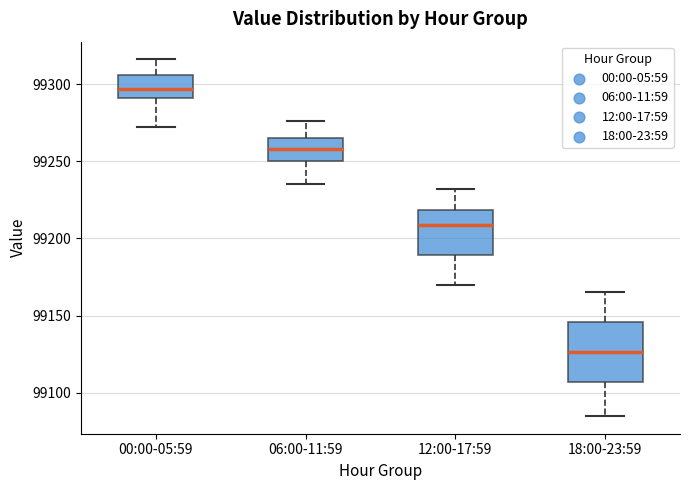

Reading left to right, read every box against the y-axis: the position of its median line, the range the box covers, and the ends of its whiskers. The values are not printed on the chart, so give them approximately, as read against the axis.

00:00-05:59: median 99295, box 99290 to 99305, whiskers 99270 to 99315
06:00-11:59: median 99260, box 99250 to 99265, whiskers 99235 to 99275
12:00-17:59: median 99210, box 99190 to 99220, whiskers 99170 to 99230
18:00-23:59: median 99125, box 99105 to 99145, whiskers 99085 to 99165